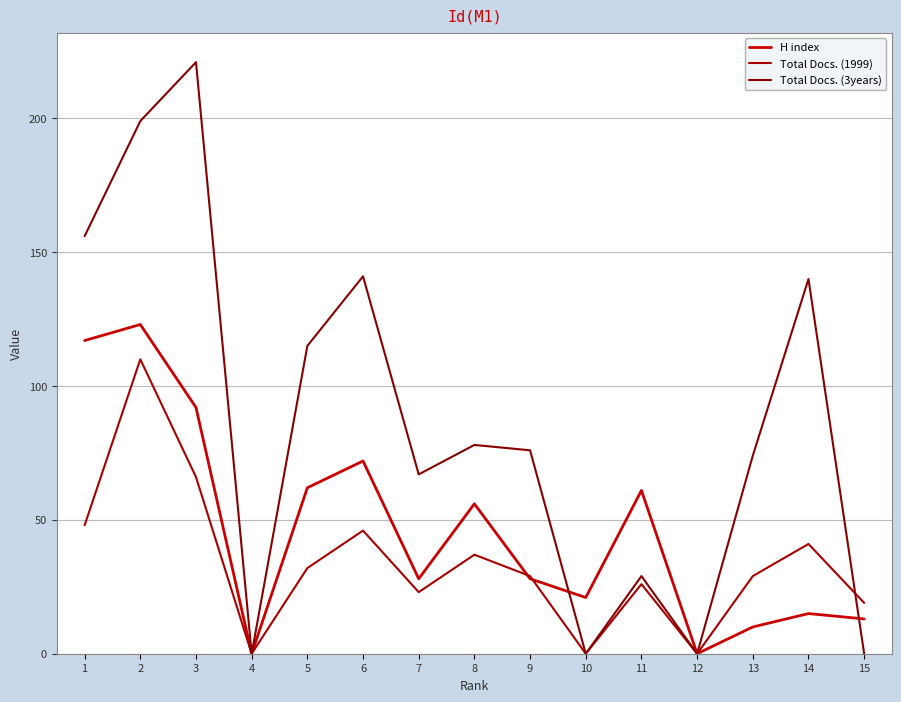

Does the chart display data point markers on the line(s)?

No